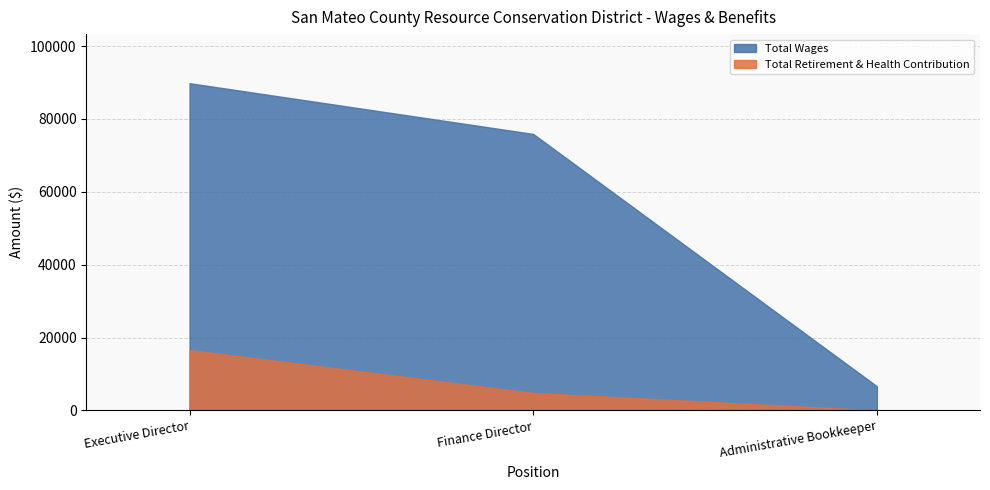

What position from the right is Finance Director?

2